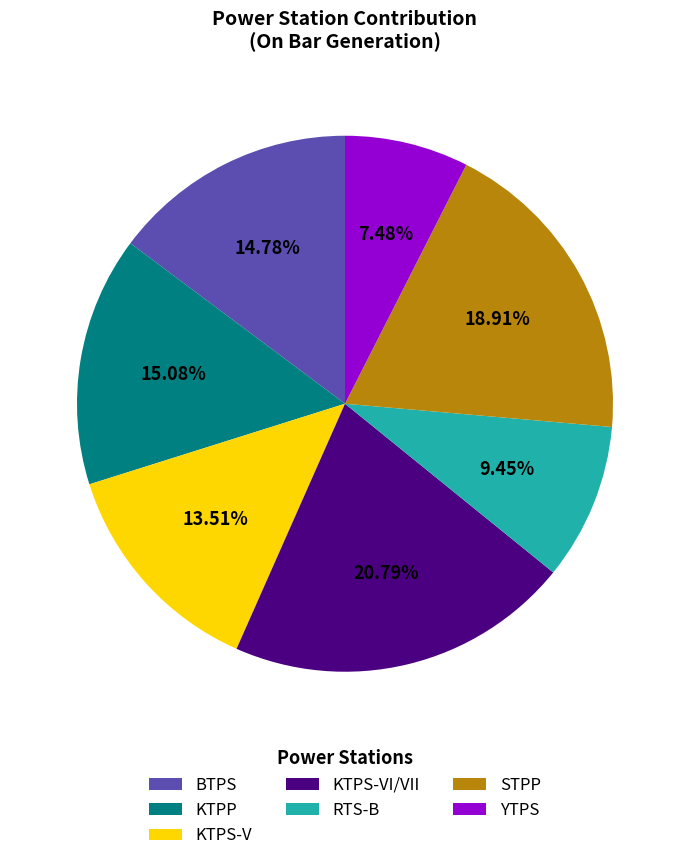

What is the largest slice in the pie chart?

KTPS-VI/VII